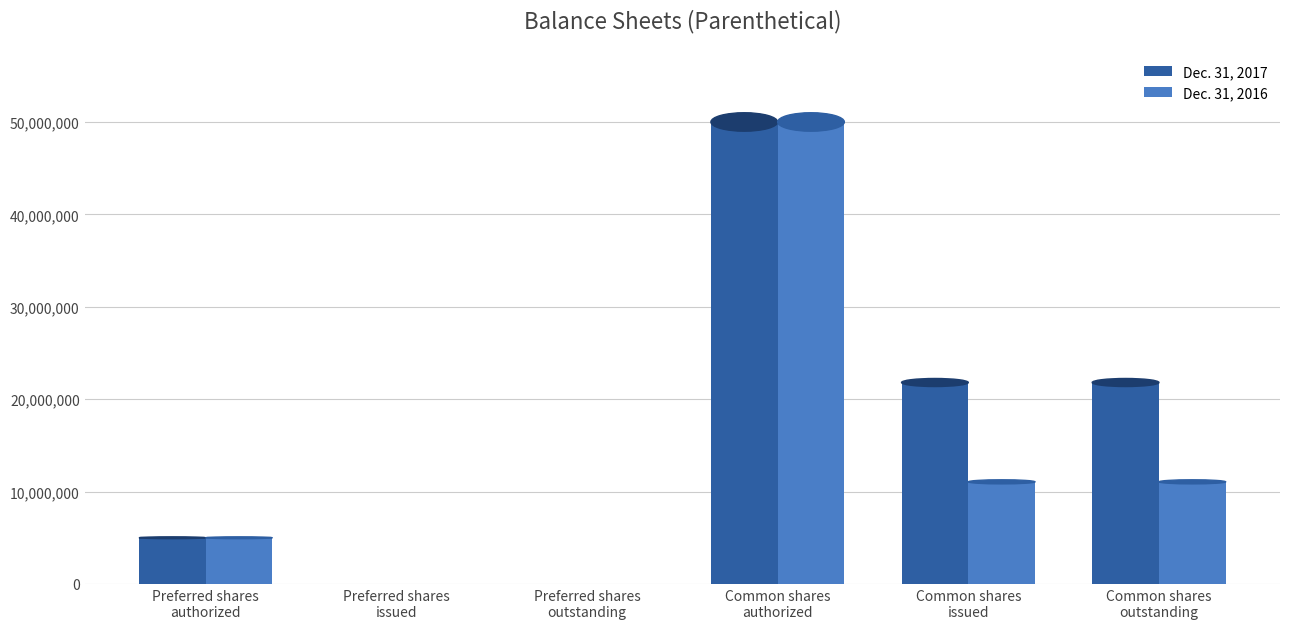

Which series has the largest total across all categories?

Dec. 31, 2017